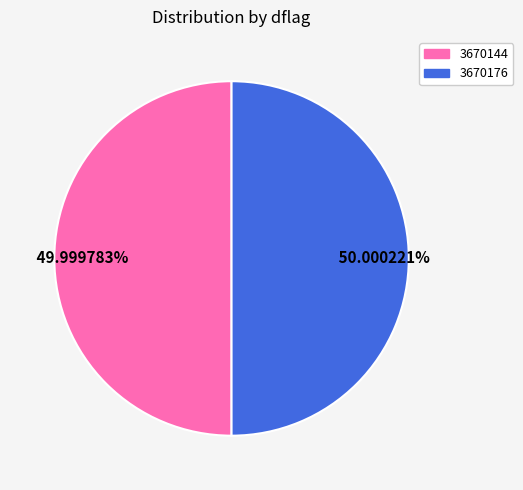

How much of the chart is everything except 3670144?

50.0%